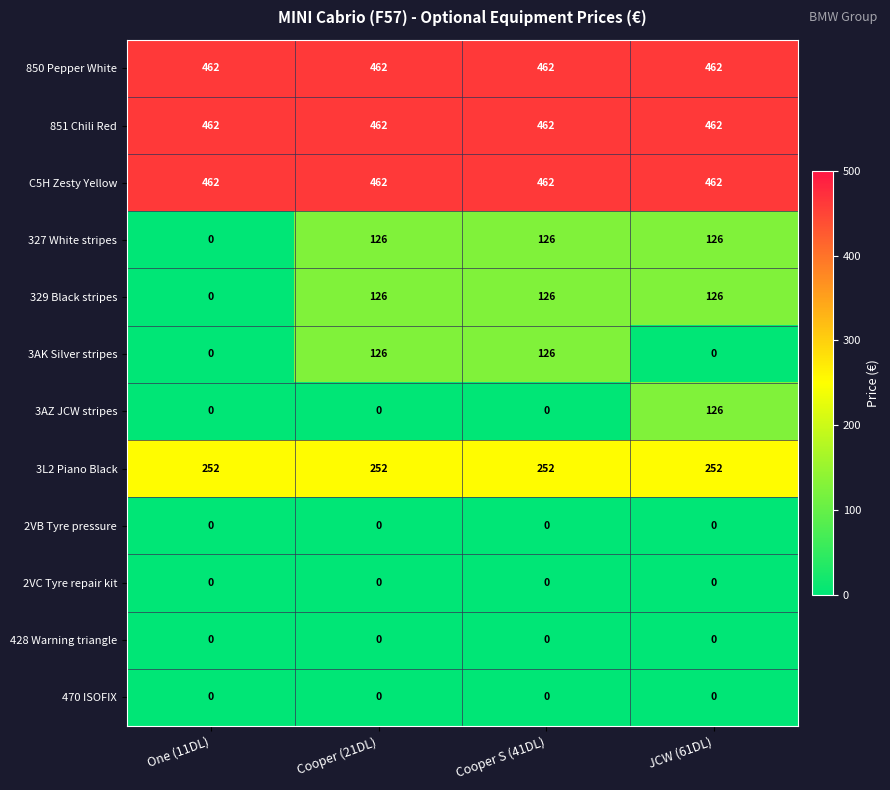

At how many categories does at least one series exceed 455?

4